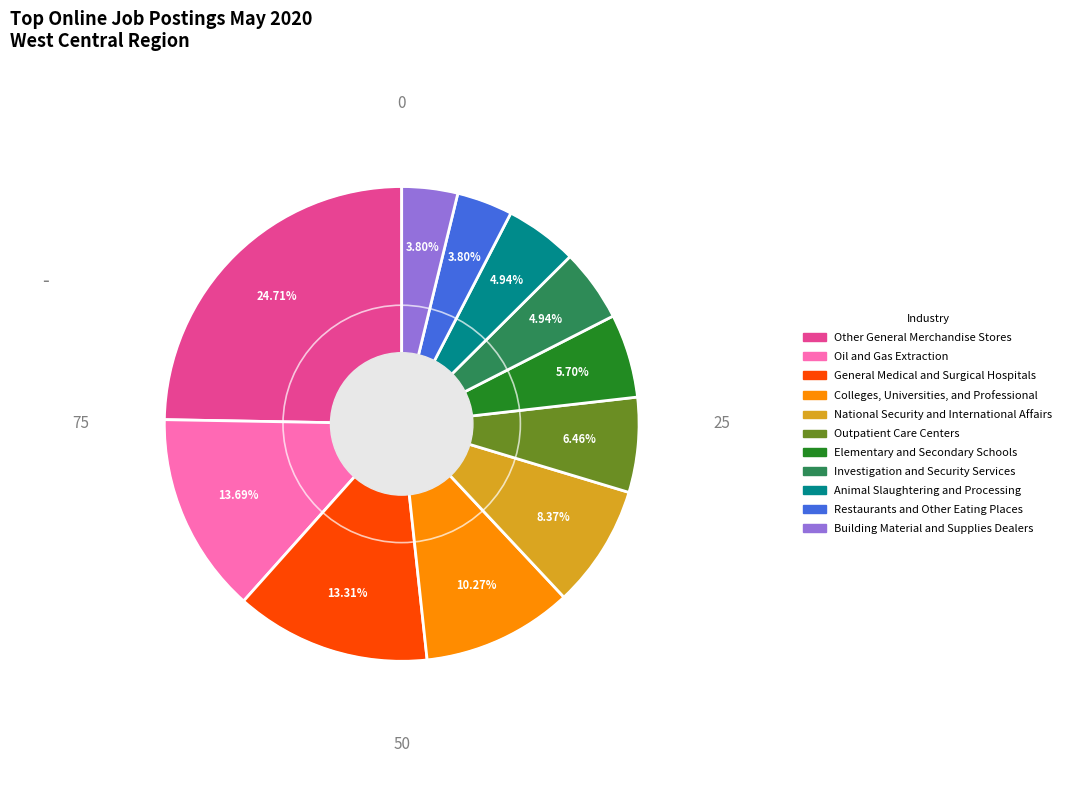

Which slice is the largest?

Other General Merchandise Stores